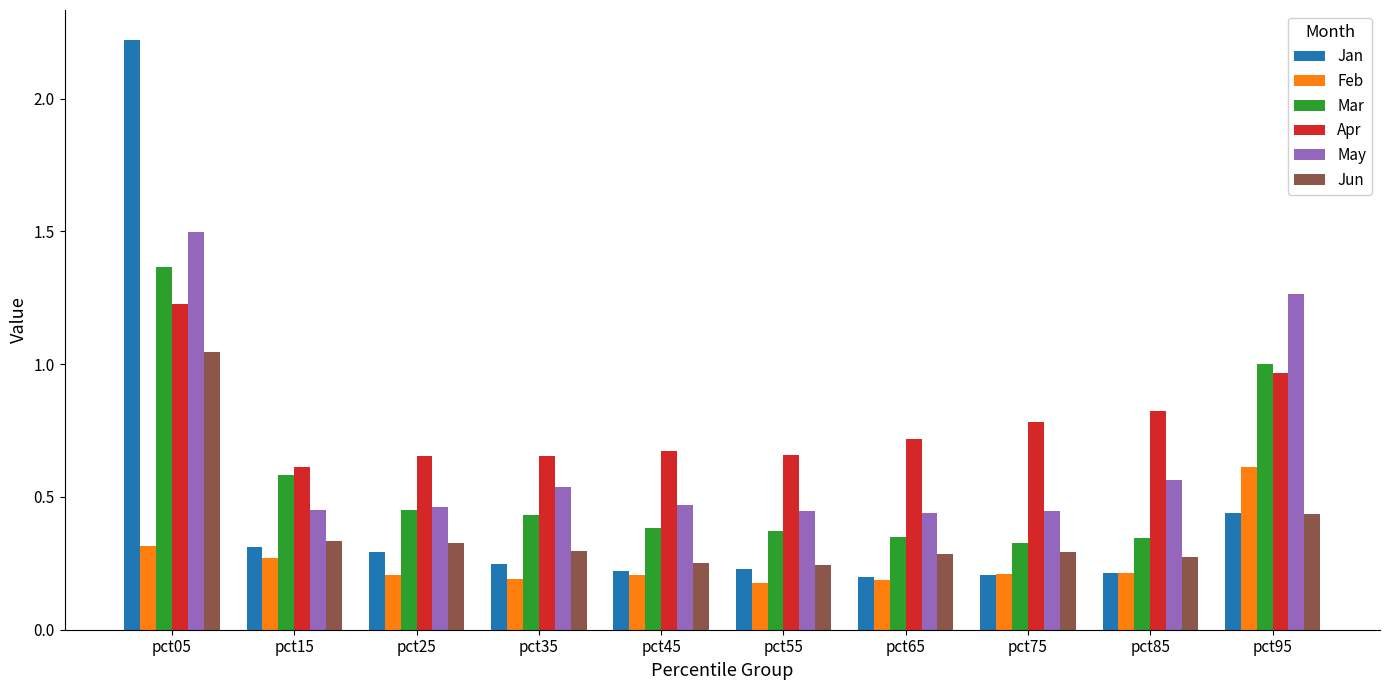

Is it true that Feb equals 0.2 at pct65?

True